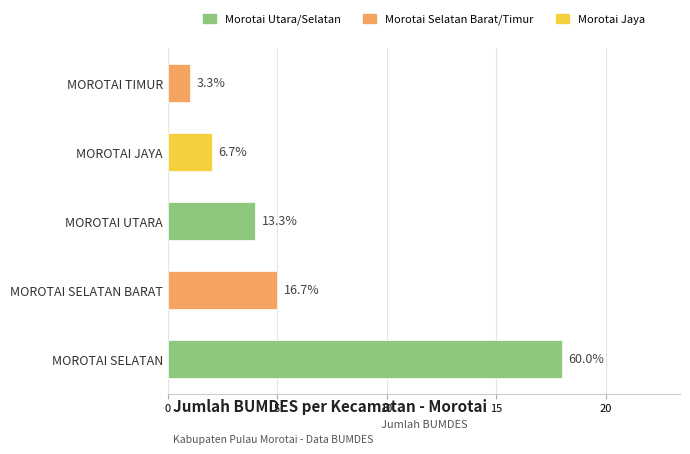

How many bars are there in total?

5